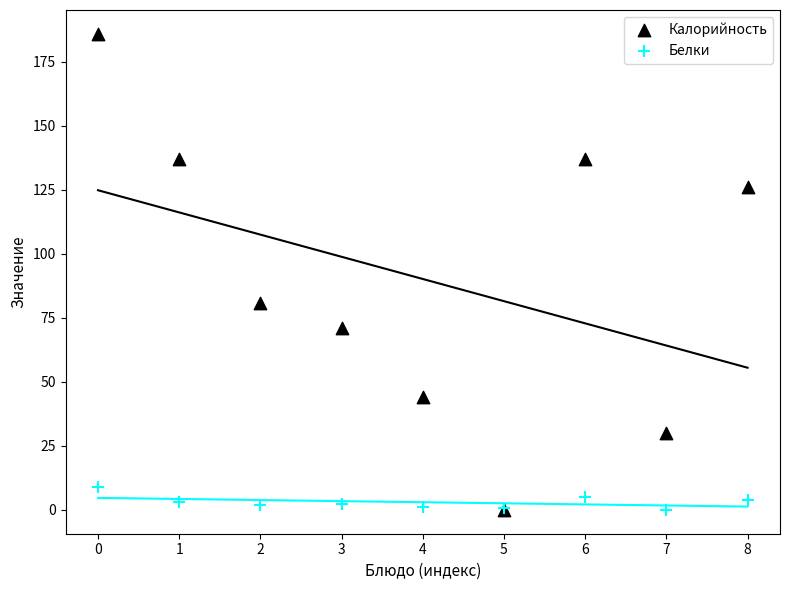

In the Калорийность series, what Y value is closest to 93?

81.0